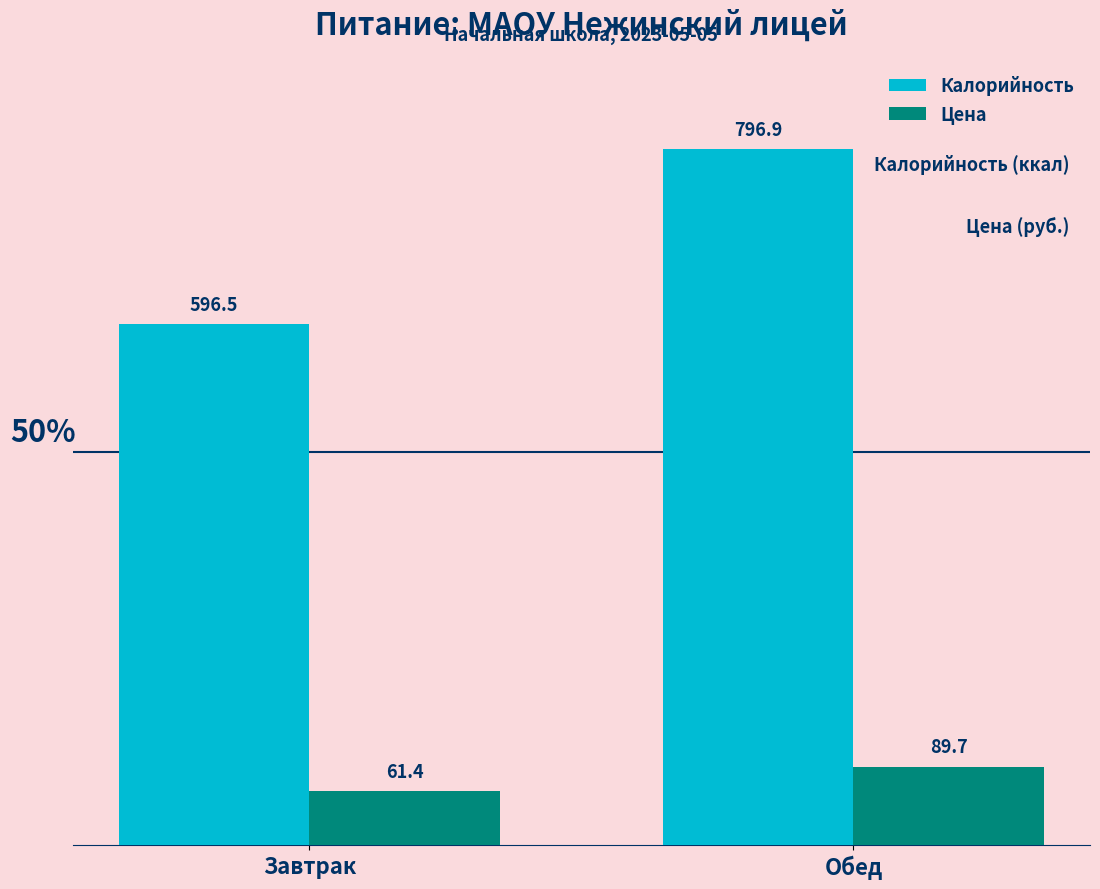

Is the value of Цена at Завтрак greater than the value of Калорийность at Завтрак?

No